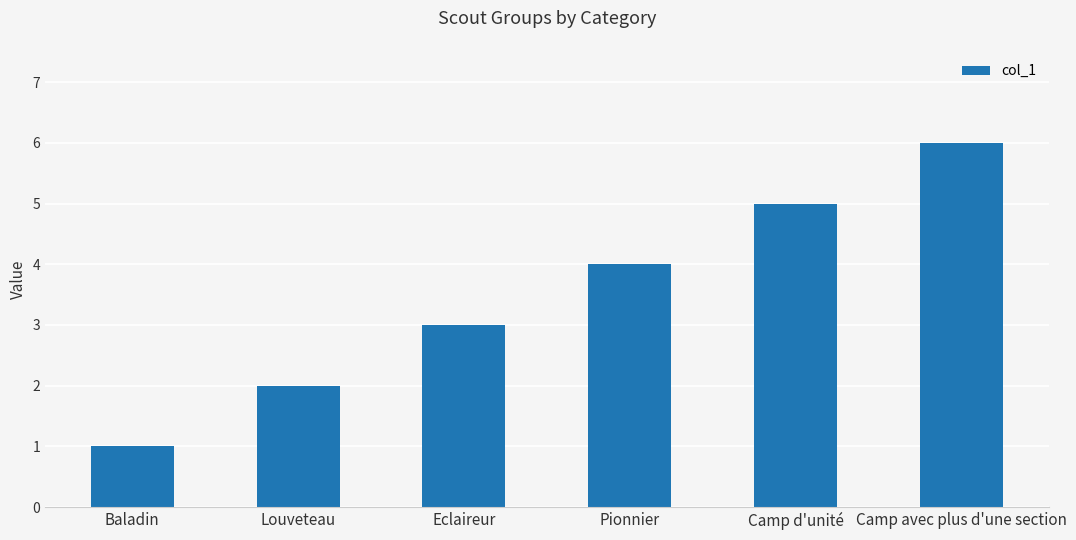

Reading left to right, what are all the values shown in this chart?

Baladin=1	Louveteau=2	Eclaireur=3	Pionnier=4	Camp d'unité=5	Camp avec plus d'une section=6